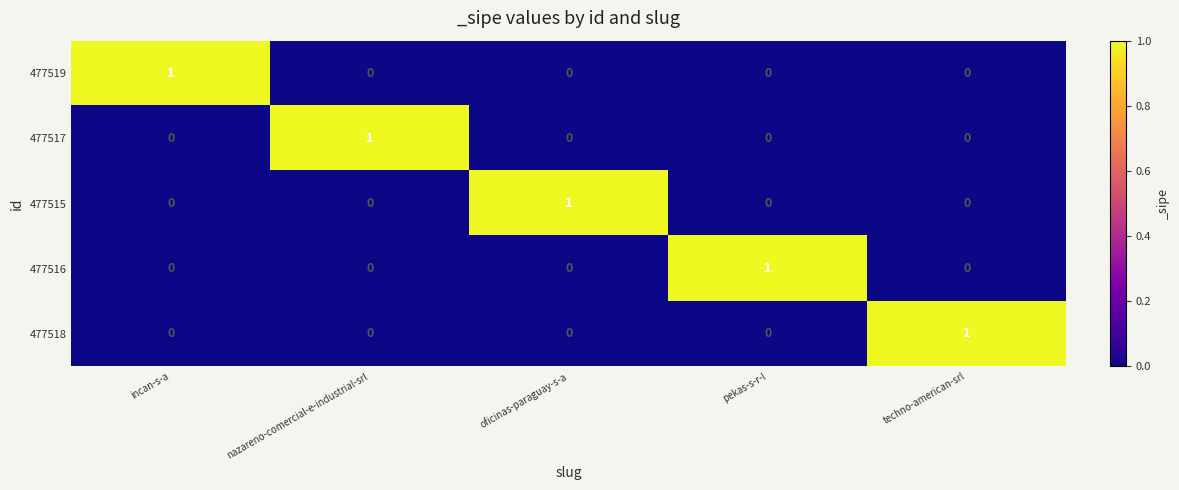

True or false: 477518 has a value of 0 at incan-s-a.

True